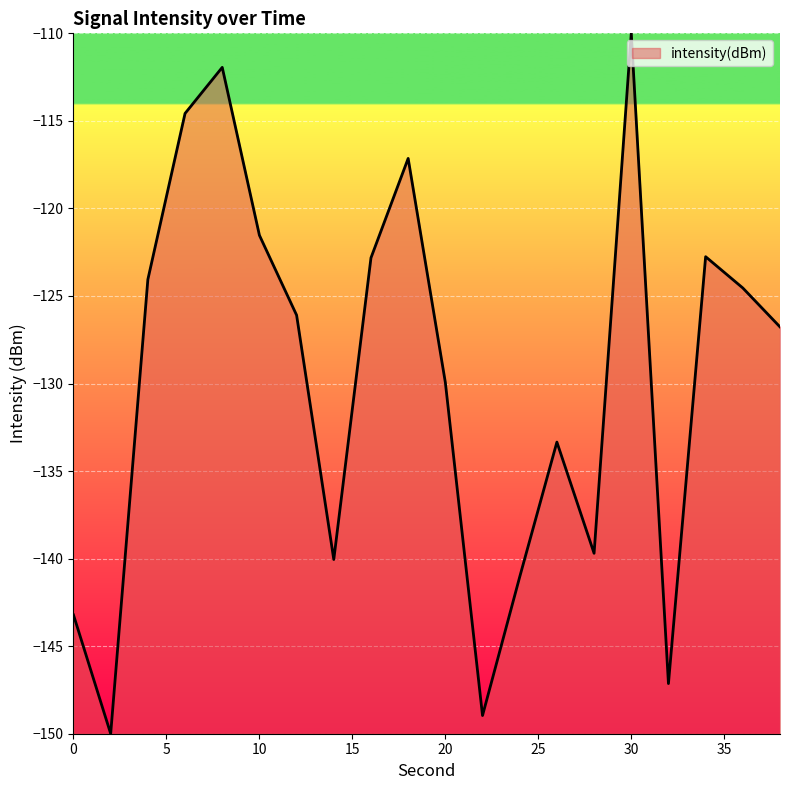

What is the smallest value displayed?

-150.0